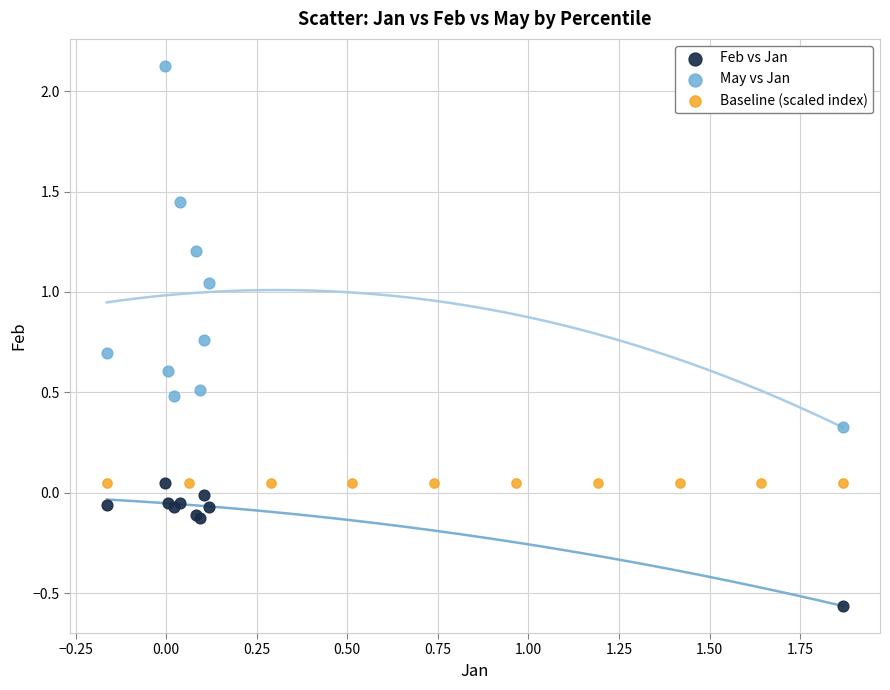

Which series reaches the minimum Y coordinate?

Feb vs Jan